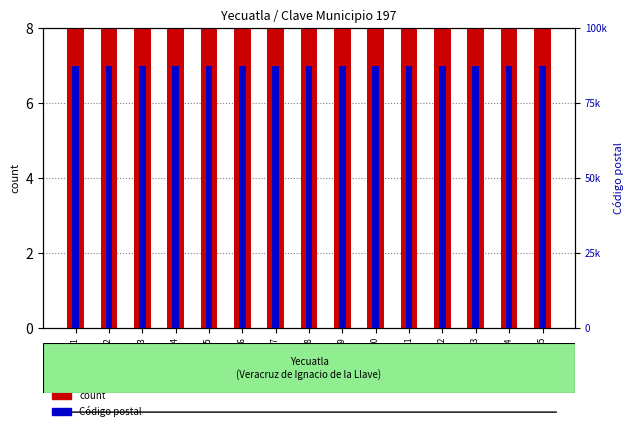

List the labels in order of Código postal value, largest first.

ID 1, ID 2, ID 3, ID 4, ID 5, ID 6, ID 7, ID 8, ID 9, ID 10, ID 11, ID 12, ID 13, ID 14, ID 15